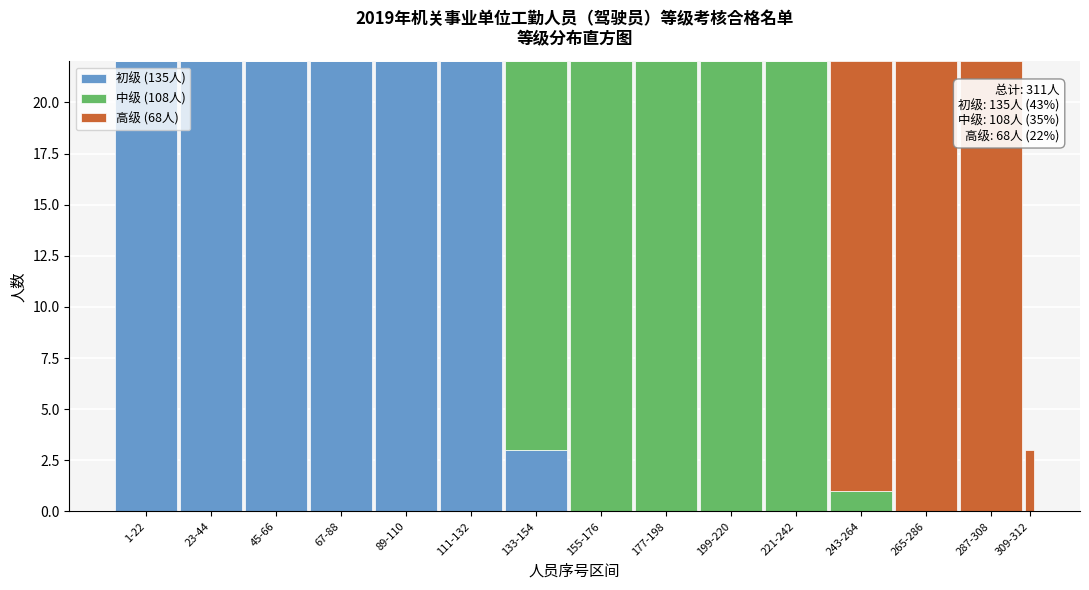

What is the sum of the 初级 (135人) values at 23-44 and 155-176?

22